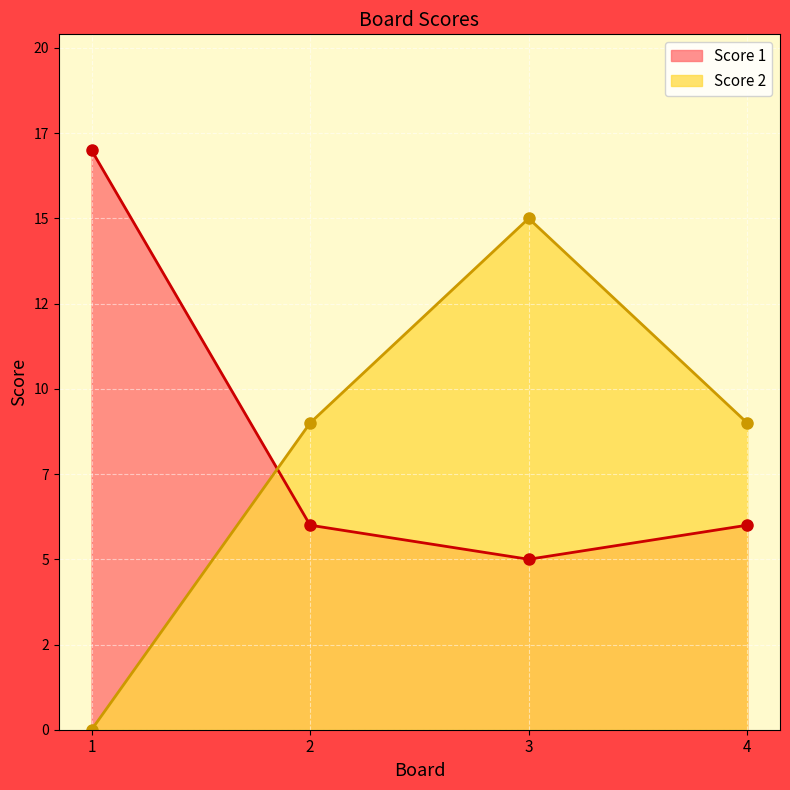

The value of Score 1 at 1 is 28. True or false?

False